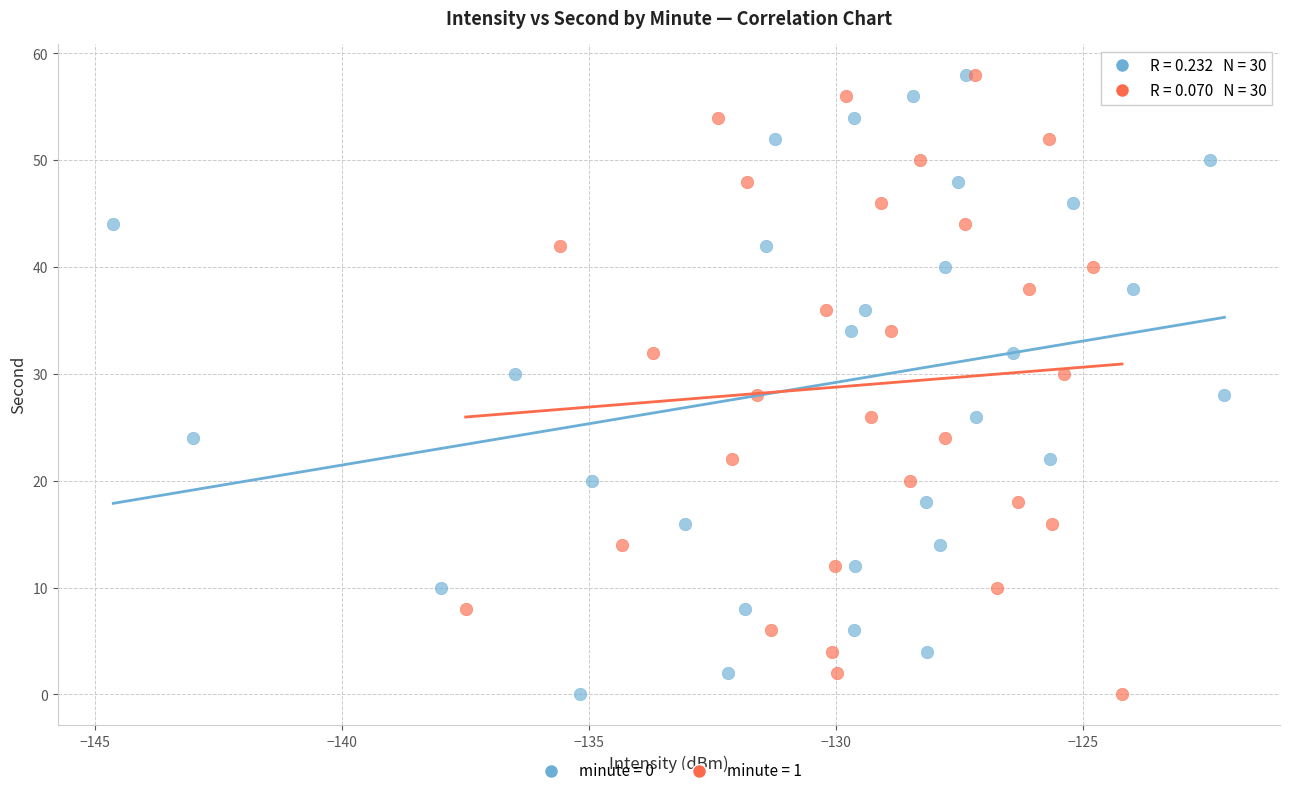

What are all the series names shown in the legend?

minute = 0, minute = 1